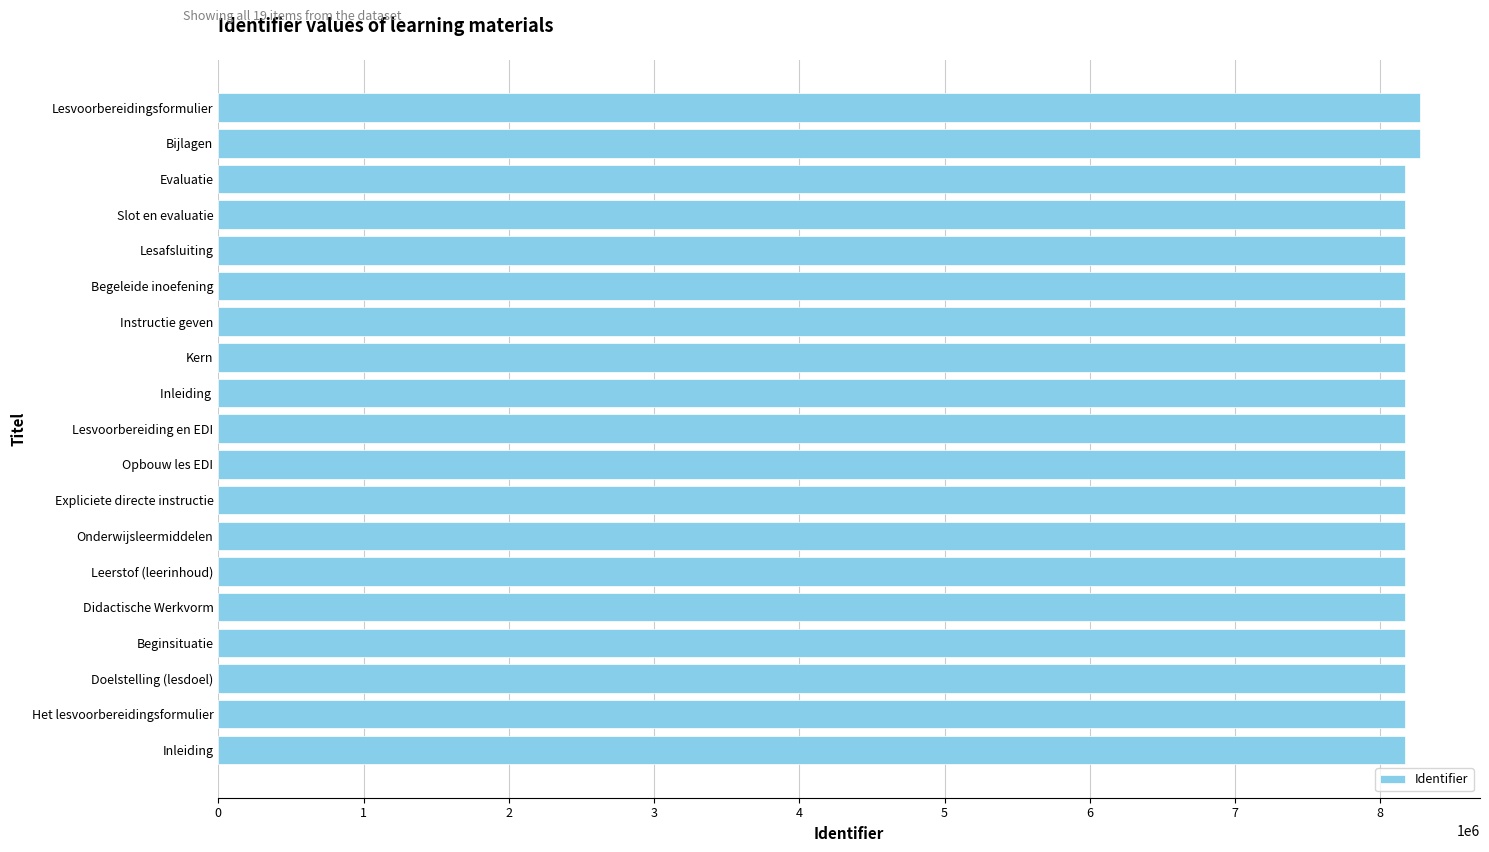

How many bars are there in total?

19